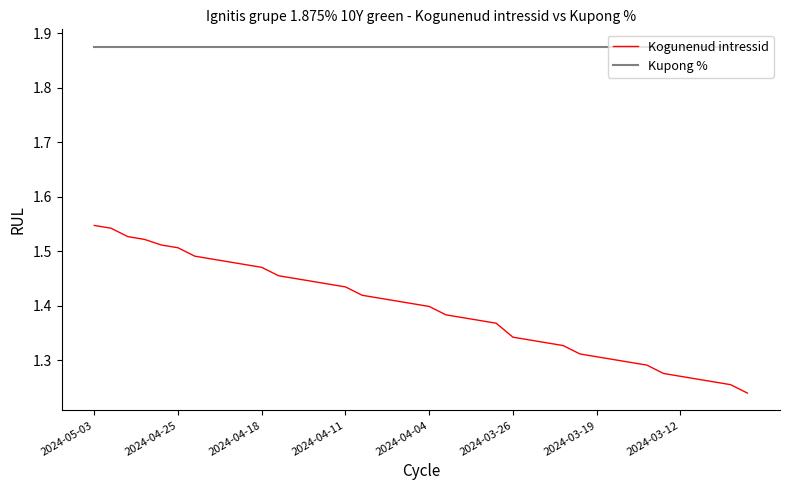

List the series in order of their peak value, lowest first.

Kogunenud intressid, Kupong %